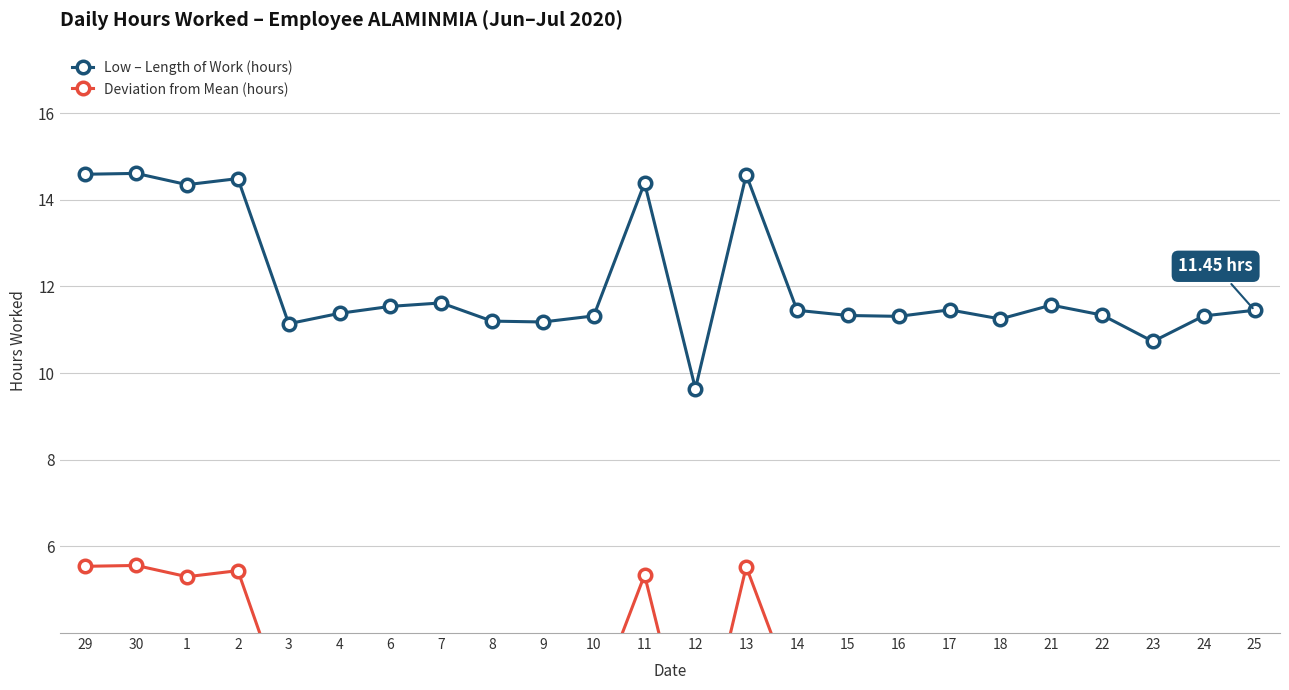

The value of Deviation from Mean (hours) at 12 is 1.0. True or false?

False